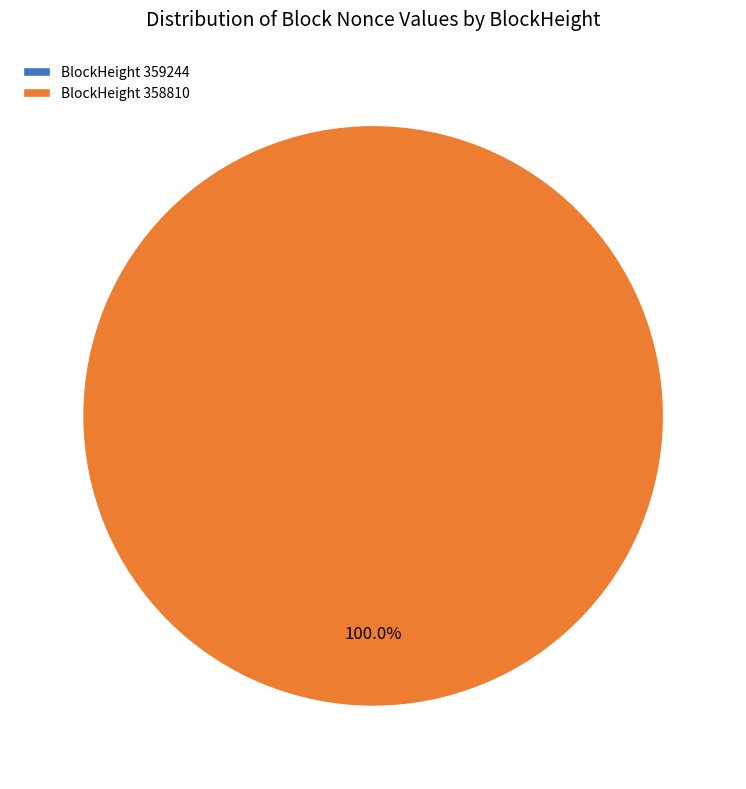

The 358810 slice represents 88% of the pie. True or false?

False